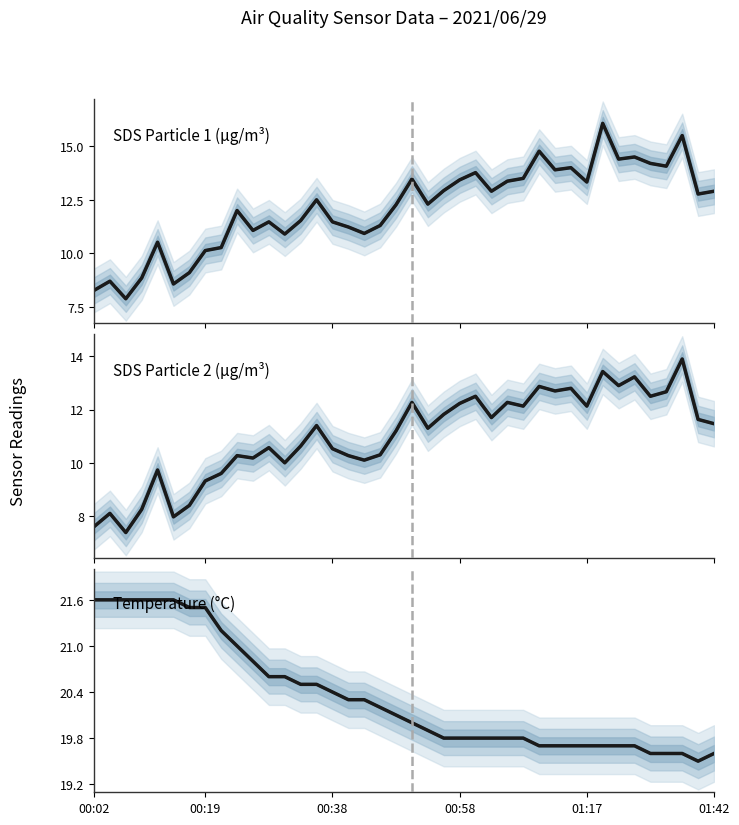

What is the spread (max minus min) of values at 22?

8.0